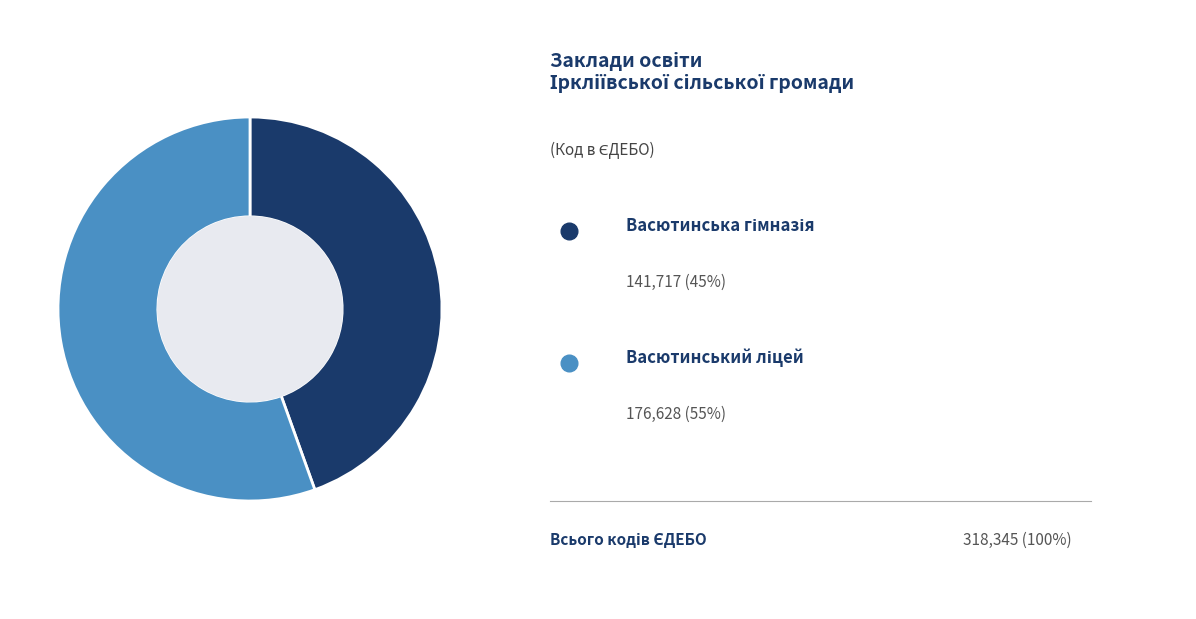

Is there a majority slice in this chart?

Yes